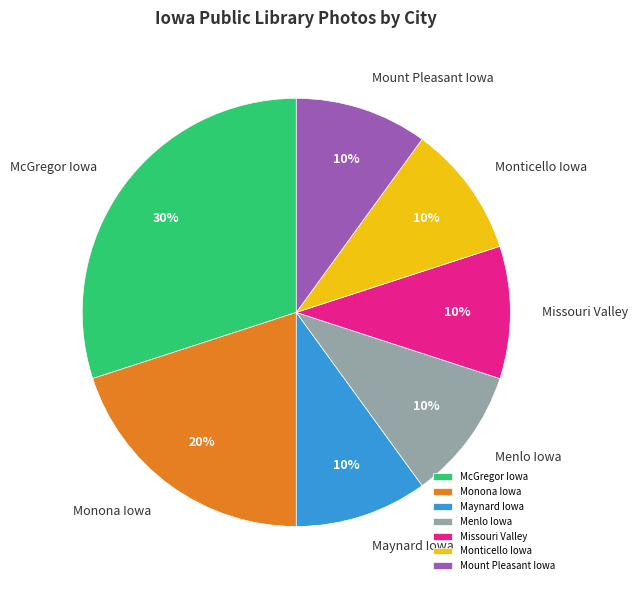

What is the ratio of the value at Monona Iowa to the value at Menlo Iowa?

2.0